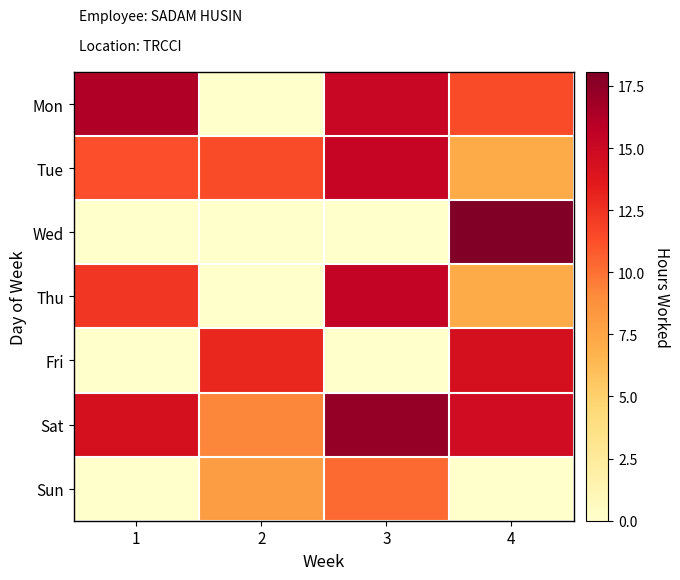

Rank the series by their maximum value, from highest to lowest.

Wed, Sat, Mon, Thu, Tue, Fri, Sun